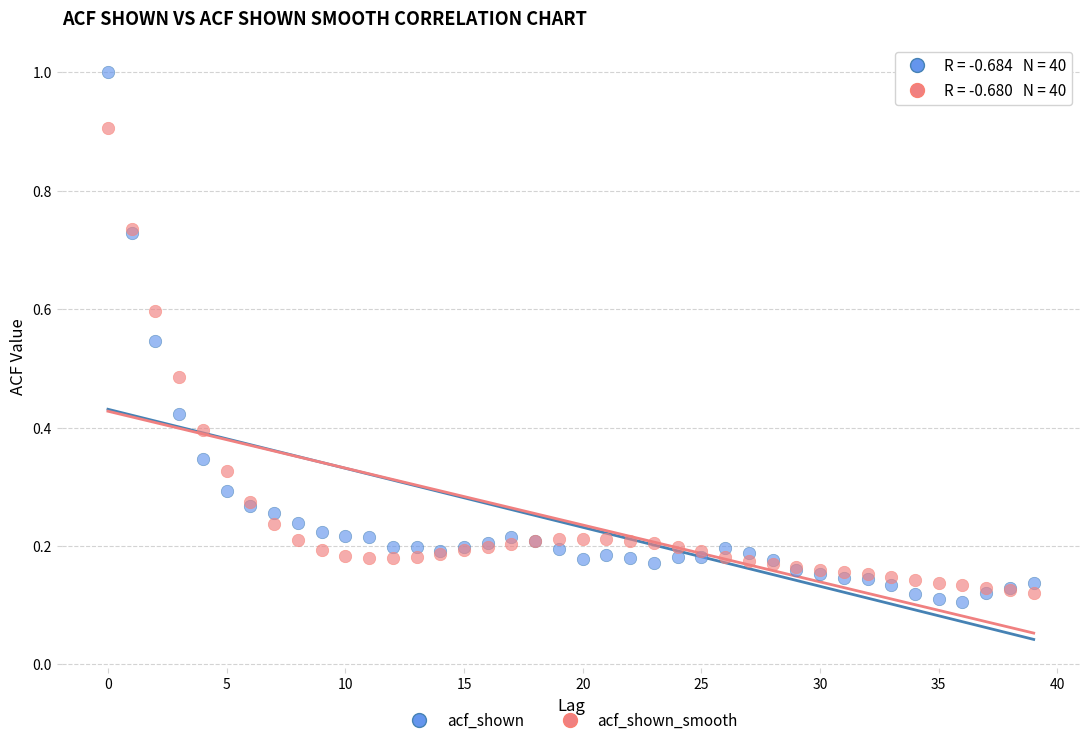

Which series contains the highest Y value?

acf_shown